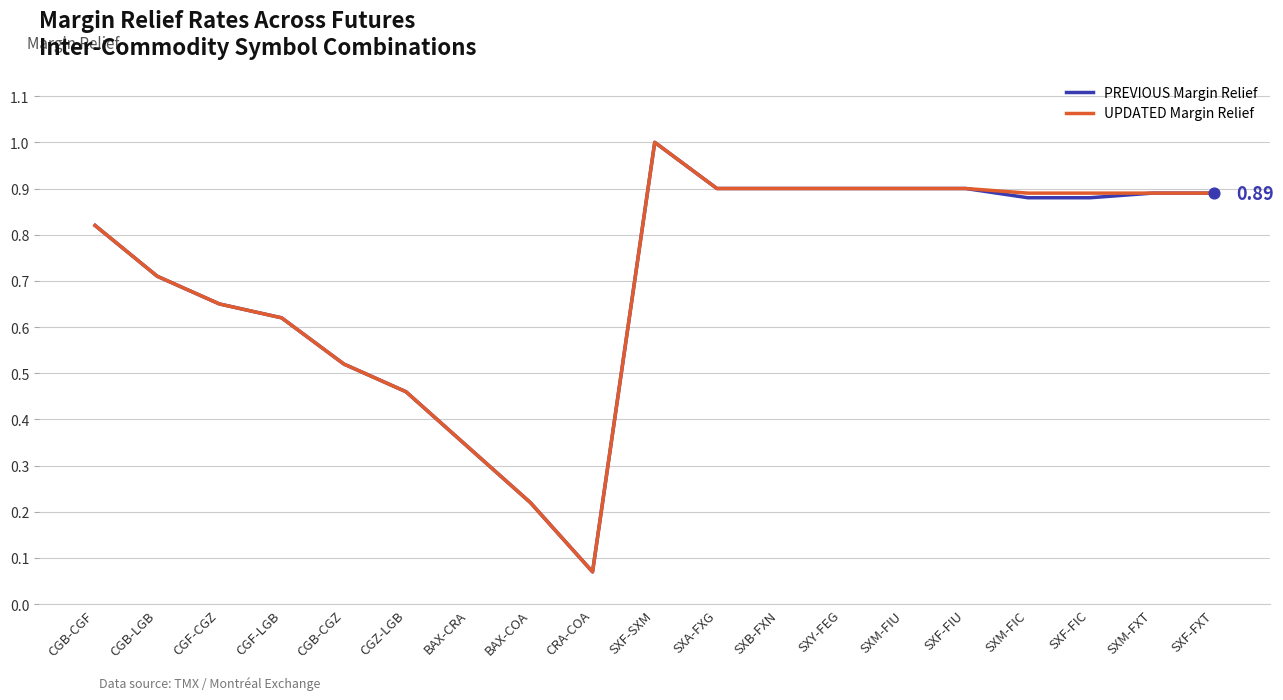

What is the total value across all series at SXF-FIU?

1.8